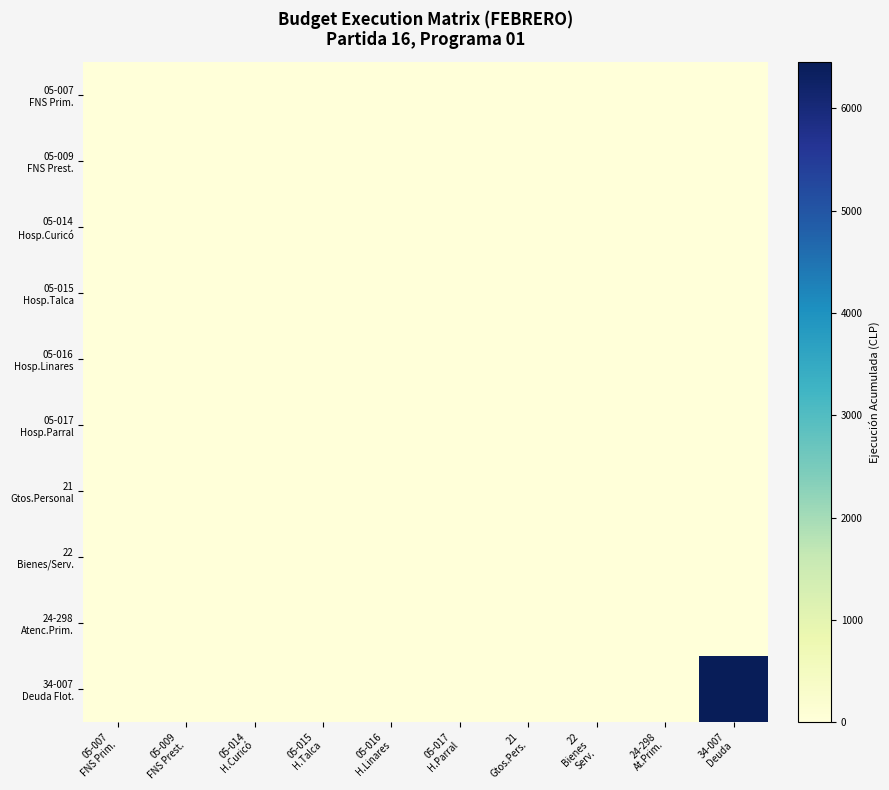

What is the total value across all series at 34-007
Deuda?

6463.7